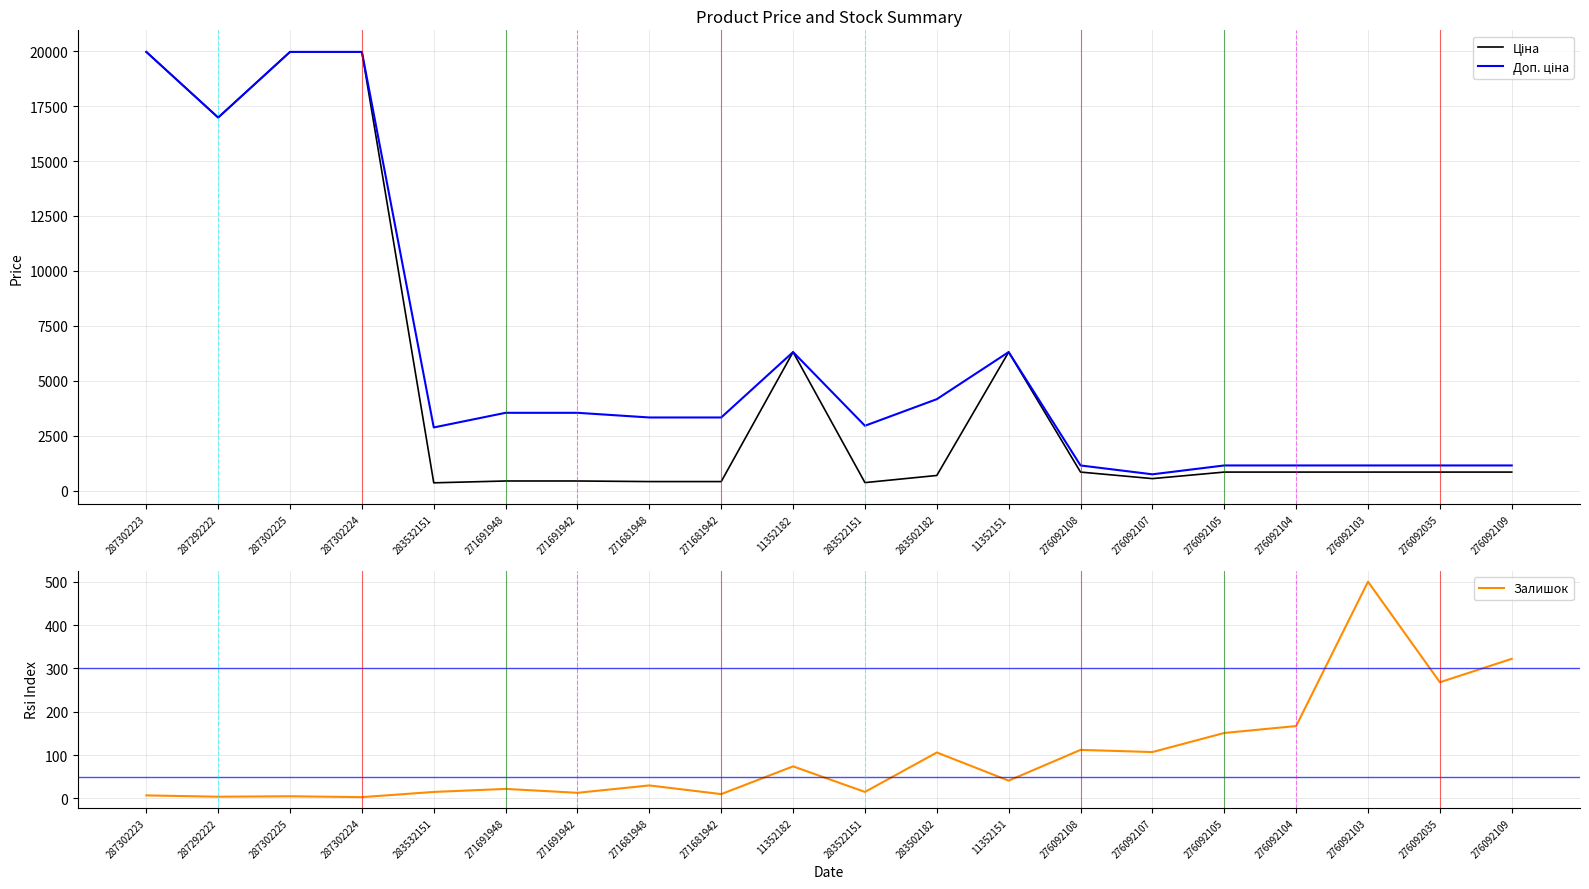

True or false: Доп. ціна and Залишок intersect in this chart.

False